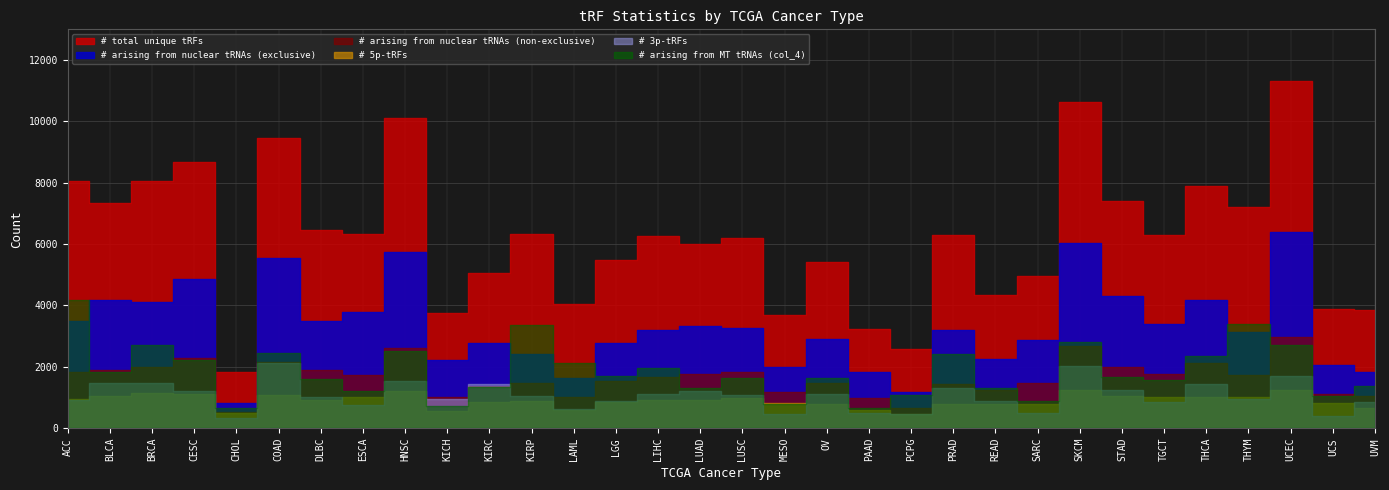

How many intersections are there between # arising from nuclear tRNAs (non-exclusive) and # arising from MT tRNAs (col_4)?

16